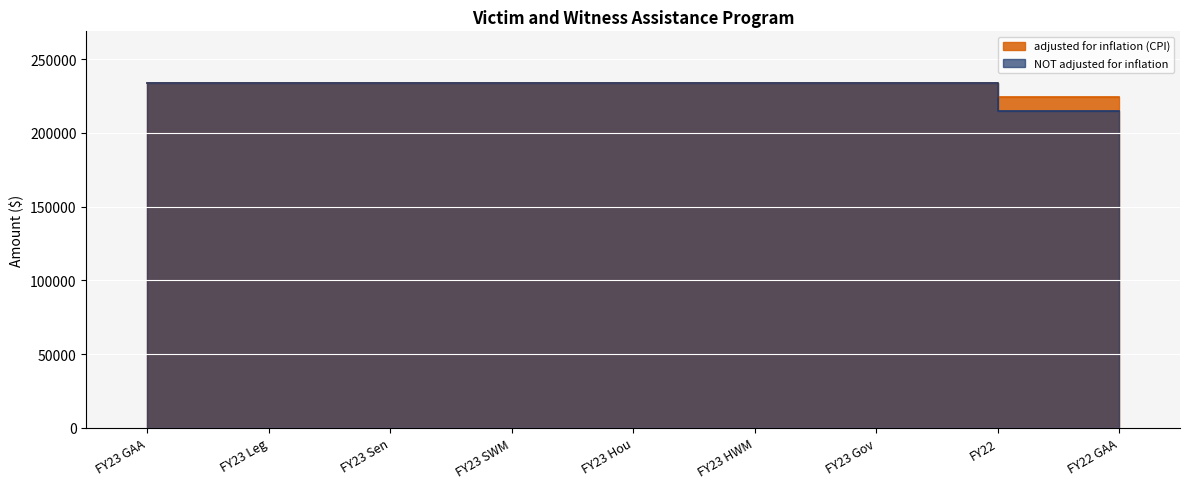

List the series in order of their peak value, lowest first.

adjusted for inflation (CPI), NOT adjusted for inflation